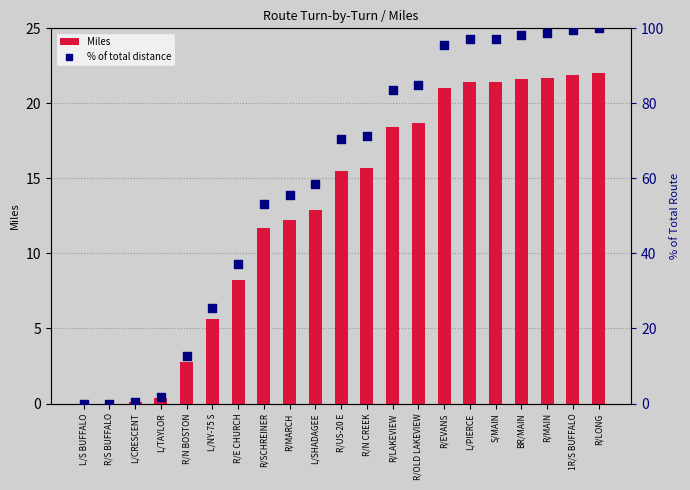

Which series reaches the minimum Y coordinate?

Miles